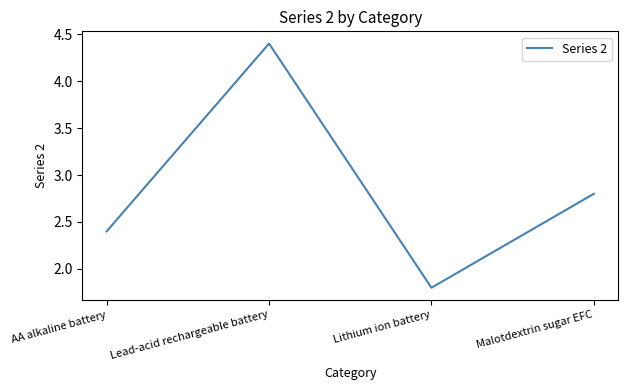

What position from the left is Lithium ion battery?

3